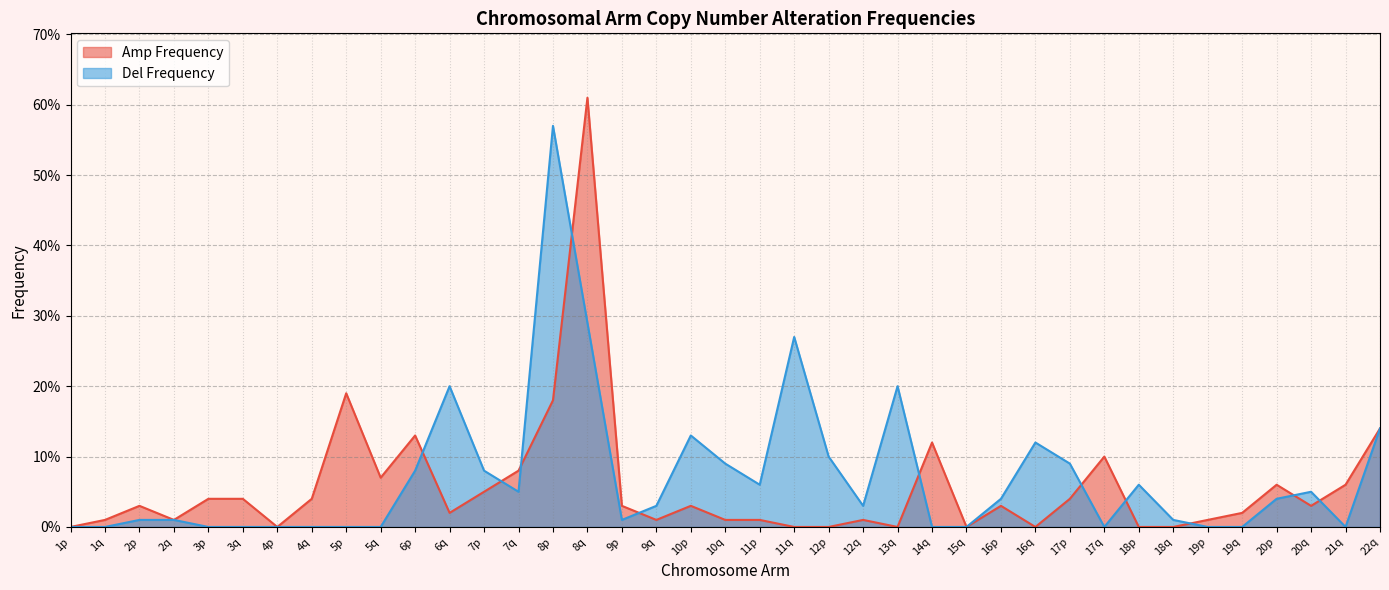

Reading left to right, what are all the values shown in this chart?

Amp Frequency: 1p=0.0	1q=0.0	2p=0.0	2q=0.0	3p=0.0	3q=0.0	4p=0.0	4q=0.0	5p=0.2	5q=0.1	6p=0.1	6q=0.0	7p=0.1	7q=0.1	8p=0.2	8q=0.6	9p=0.0	9q=0.0	10p=0.0	10q=0.0	11p=0.0	11q=0.0	12p=0.0	12q=0.0	13q=0.0	14q=0.1	15q=0.0	16p=0.0	16q=0.0	17p=0.0	17q=0.1	18p=0.0	18q=0.0	19p=0.0	19q=0.0	20p=0.1	20q=0.0	21q=0.1	22q=0.1
Del Frequency: 1p=0.0	1q=0.0	2p=0.0	2q=0.0	3p=0.0	3q=0.0	4p=0.0	4q=0.0	5p=0.0	5q=0.0	6p=0.1	6q=0.2	7p=0.1	7q=0.1	8p=0.6	8q=0.3	9p=0.0	9q=0.0	10p=0.1	10q=0.1	11p=0.1	11q=0.3	12p=0.1	12q=0.0	13q=0.2	14q=0.0	15q=0.0	16p=0.0	16q=0.1	17p=0.1	17q=0.0	18p=0.1	18q=0.0	19p=0.0	19q=0.0	20p=0.0	20q=0.1	21q=0.0	22q=0.1